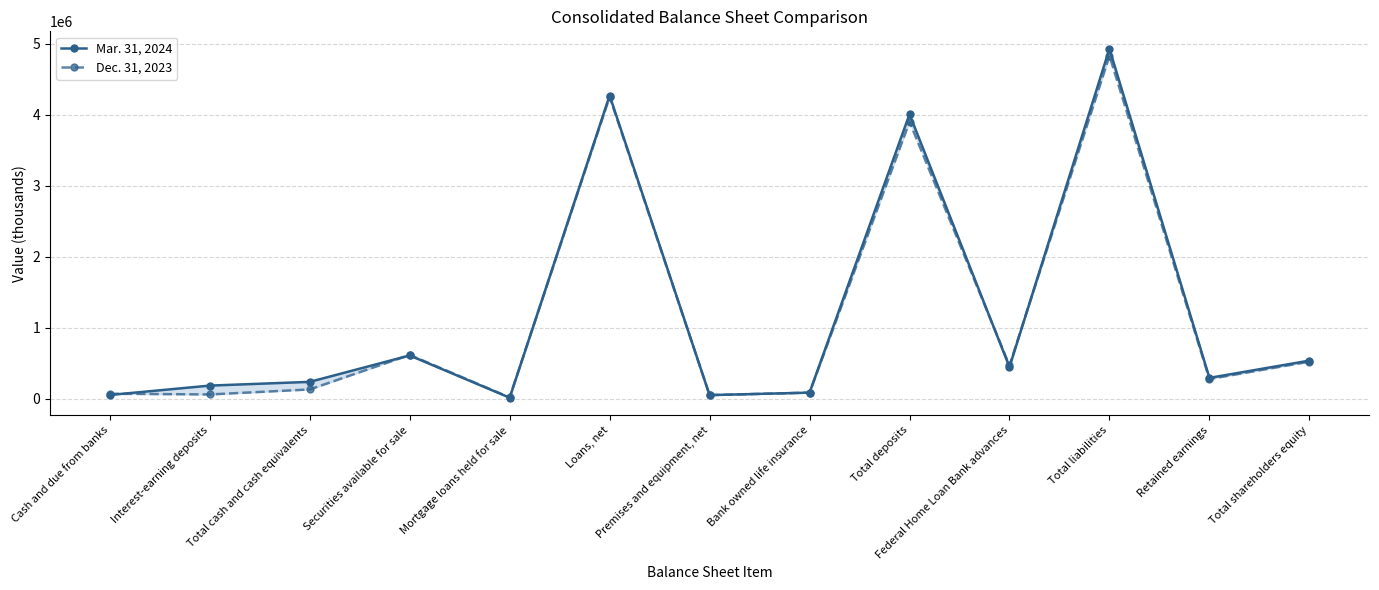

Where do Mar. 31, 2024 and Dec. 31, 2023 first cross each other?

Cash and due from banks and Interest-earning deposits